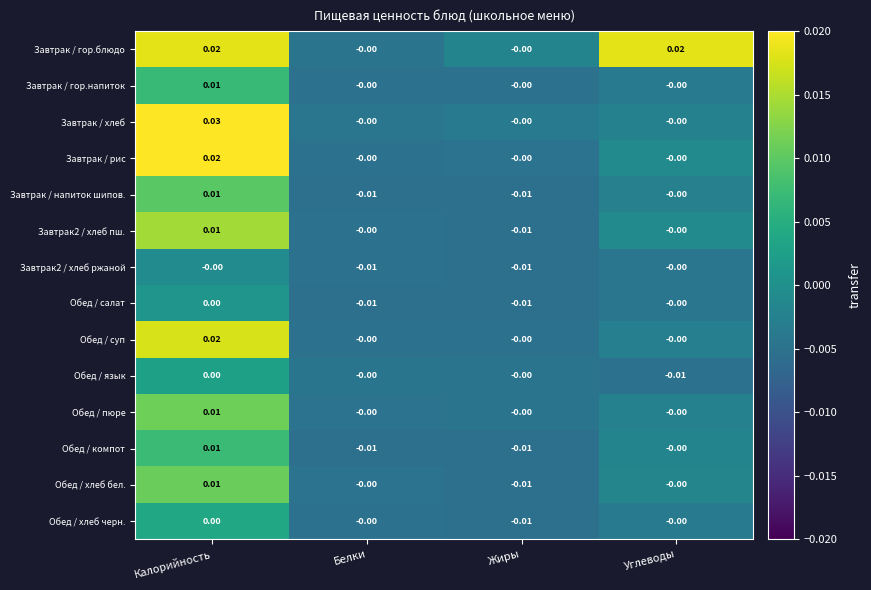

Which series has the largest range (max minus min)?

Завтрак / хлеб